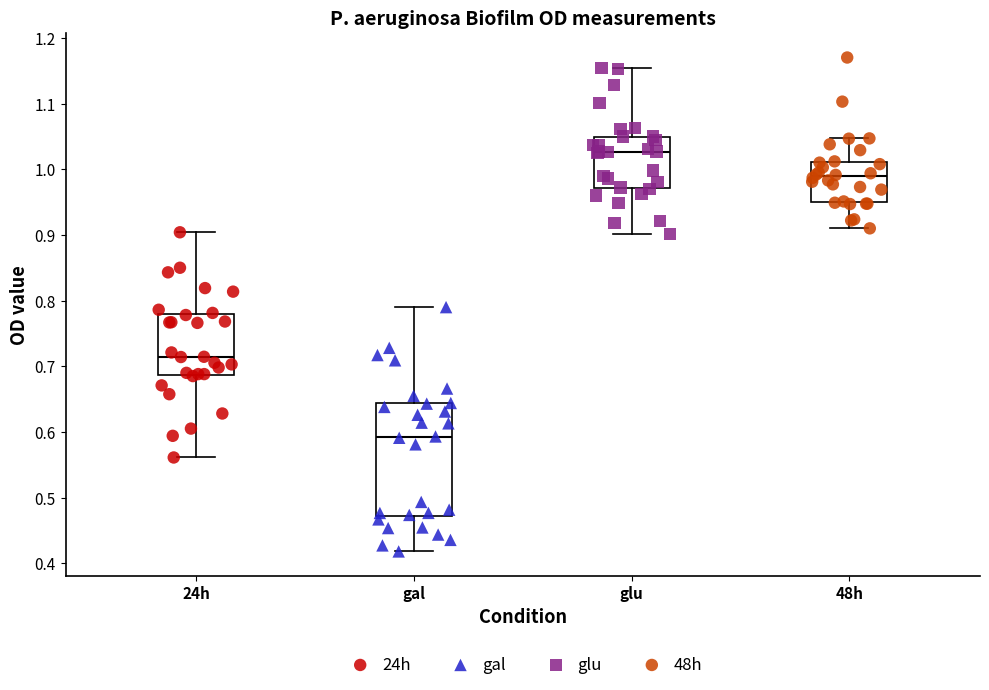

Reading left to right, read every box against the y-axis: the position of its median line, the range the box covers, and the ends of its whiskers. The values are not printed on the chart, so give them approximately, as read against the axis.

24h: median 0.71, box 0.69 to 0.78, whiskers 0.56 to 0.90
gal: median 0.59, box 0.47 to 0.64, whiskers 0.42 to 0.79
glu: median 1.03, box 0.97 to 1.05, whiskers 0.90 to 1.15
48h: median 0.99, box 0.95 to 1.01, whiskers 0.91 to 1.05